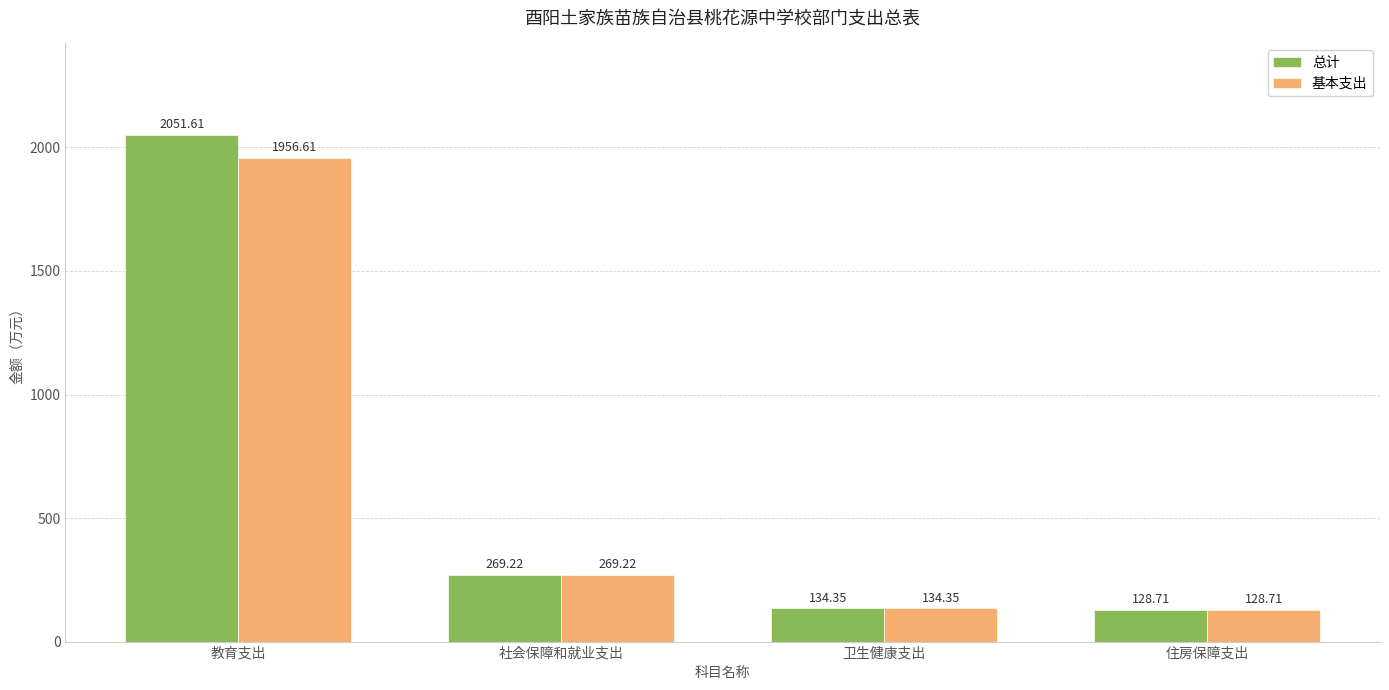

Which series changed the most between 教育支出 and 住房保障支出?

总计